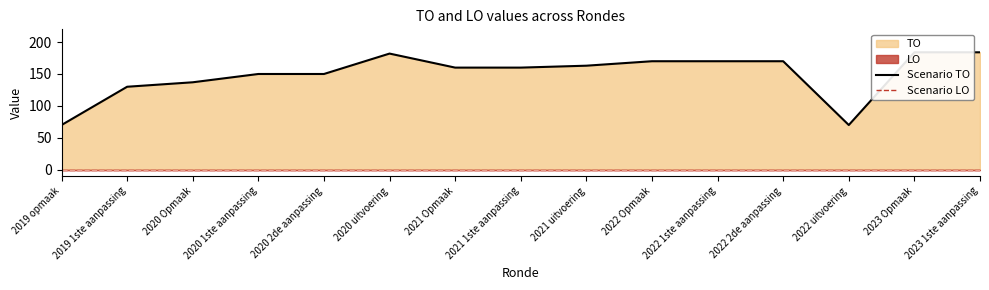

List the labels in order of Scenario LO value, largest first.

2019 opmaak, 2019 1ste aanpassing, 2020 Opmaak, 2020 1ste aanpassing, 2020 2de aanpassing, 2020 uitvoering, 2021 Opmaak, 2021 1ste aanpassing, 2021 uitvoering, 2022 Opmaak, 2022 1ste aanpassing, 2022 2de aanpassing, 2022 uitvoering, 2023 Opmaak, 2023 1ste aanpassing